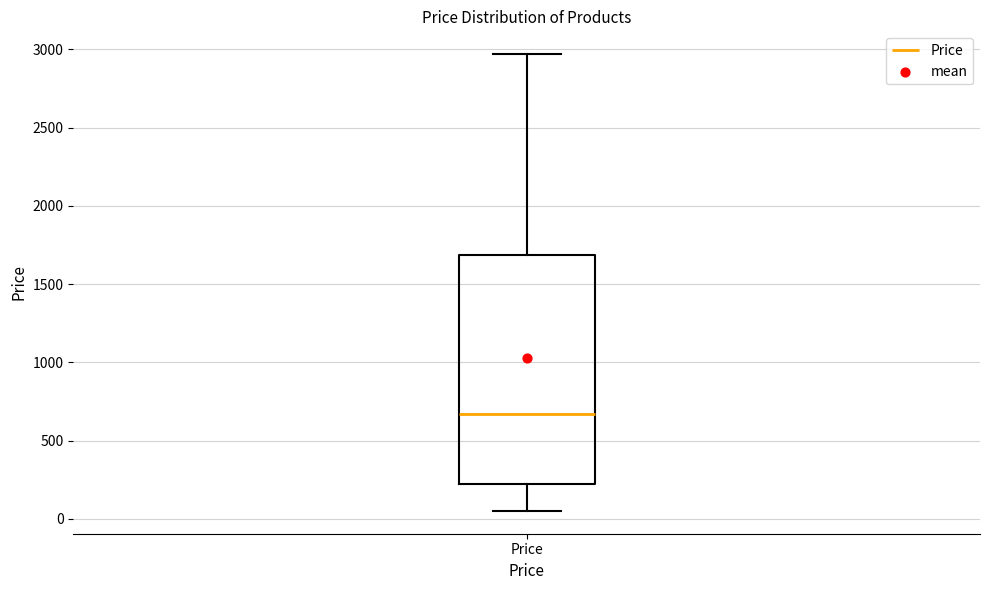

Where does the lower whisker of the box for Price end on the y-axis? The values are not printed on the chart, so give them approximately, as read against the axis.

50